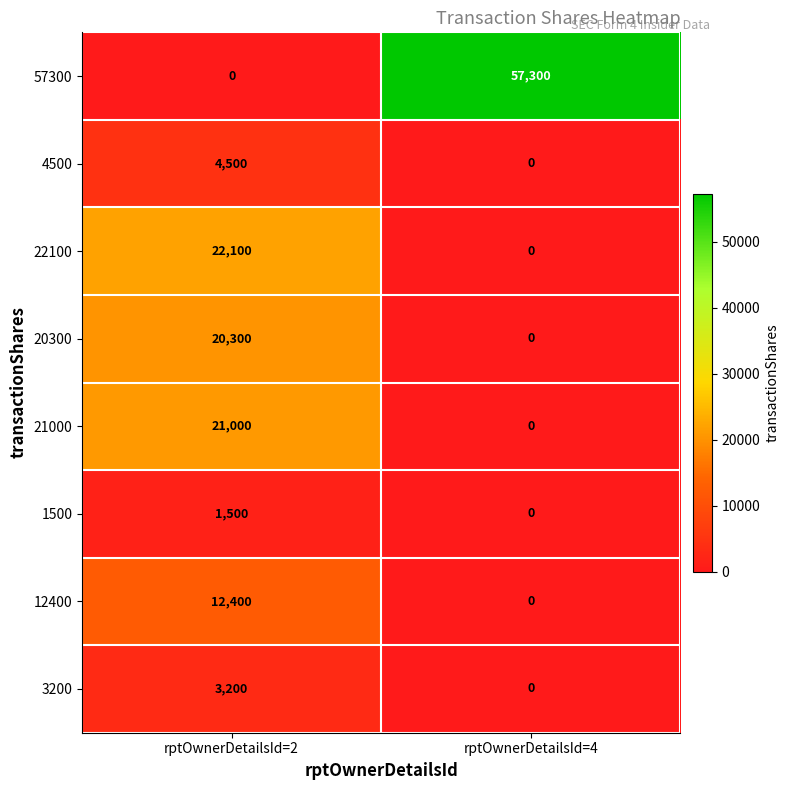

What is the difference between the 1500 values at rptOwnerDetailsId=4 and rptOwnerDetailsId=2?

1500